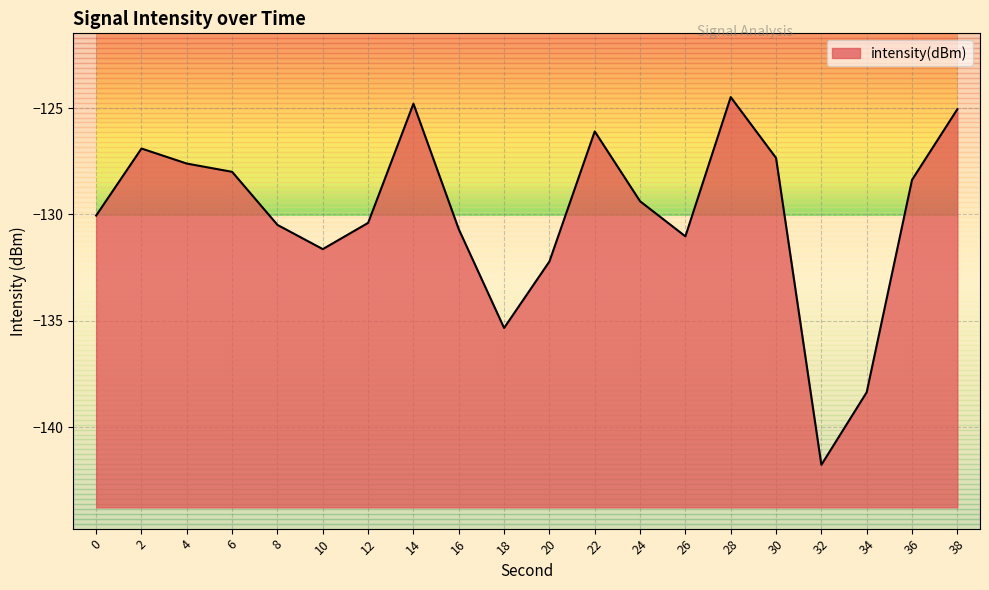

Where is the data nearest to the value -133?

20